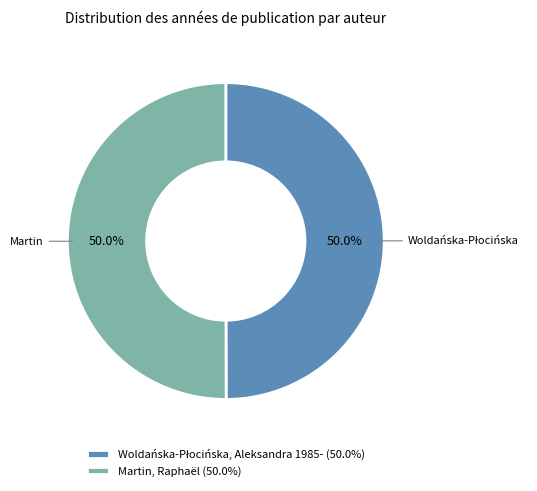

How many slices are in this pie chart?

2